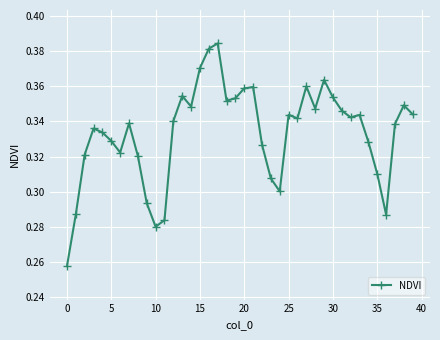

True or false: there are more than 0 points higher than both neighbors.

True